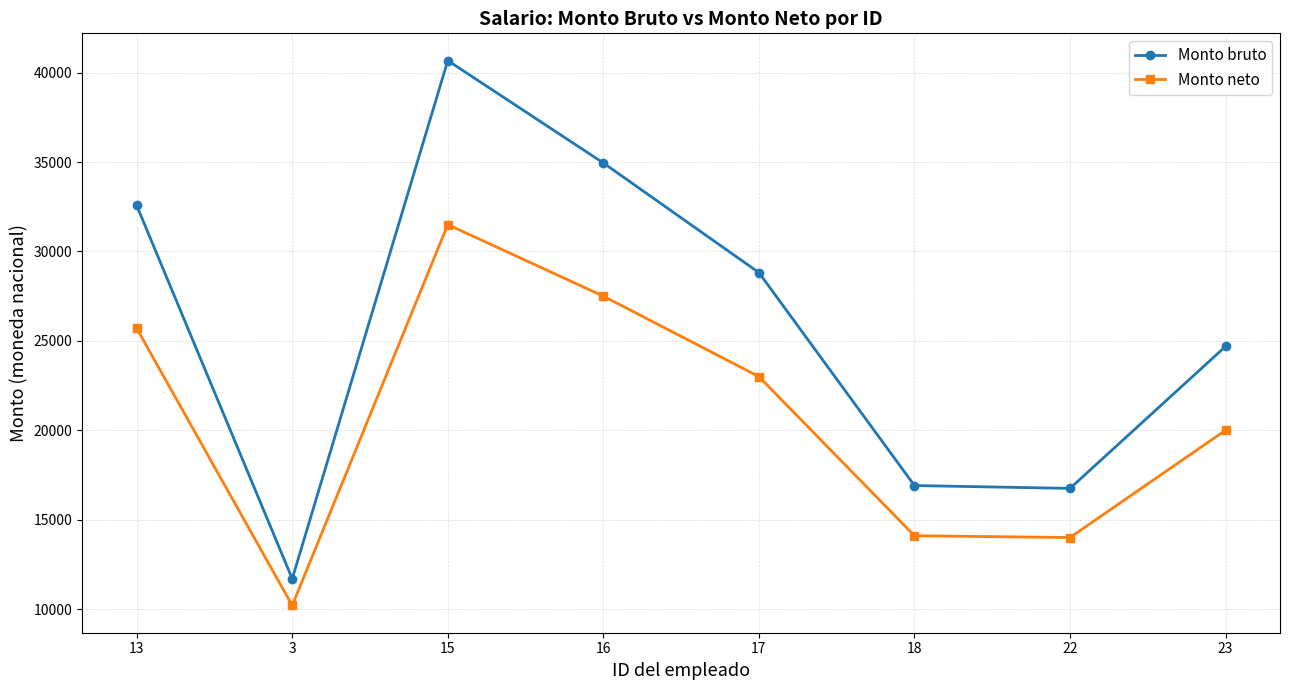

True or false: Monto bruto has a value of 32570.3 at 13.

True